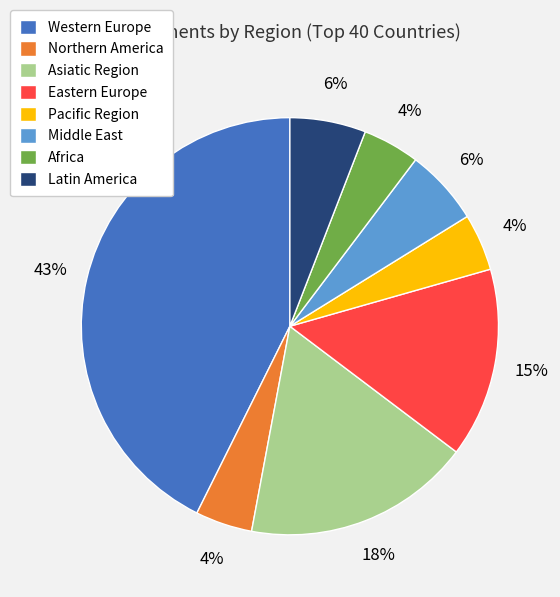

What percentage is the Middle East slice, to the nearest percent?

6%